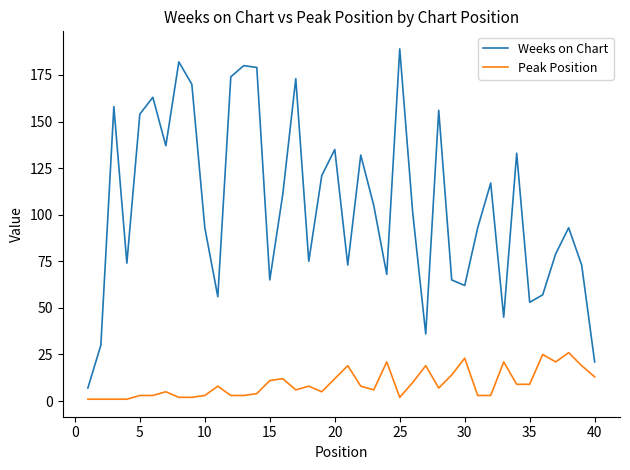

What is the maximum value shown in the chart?

189